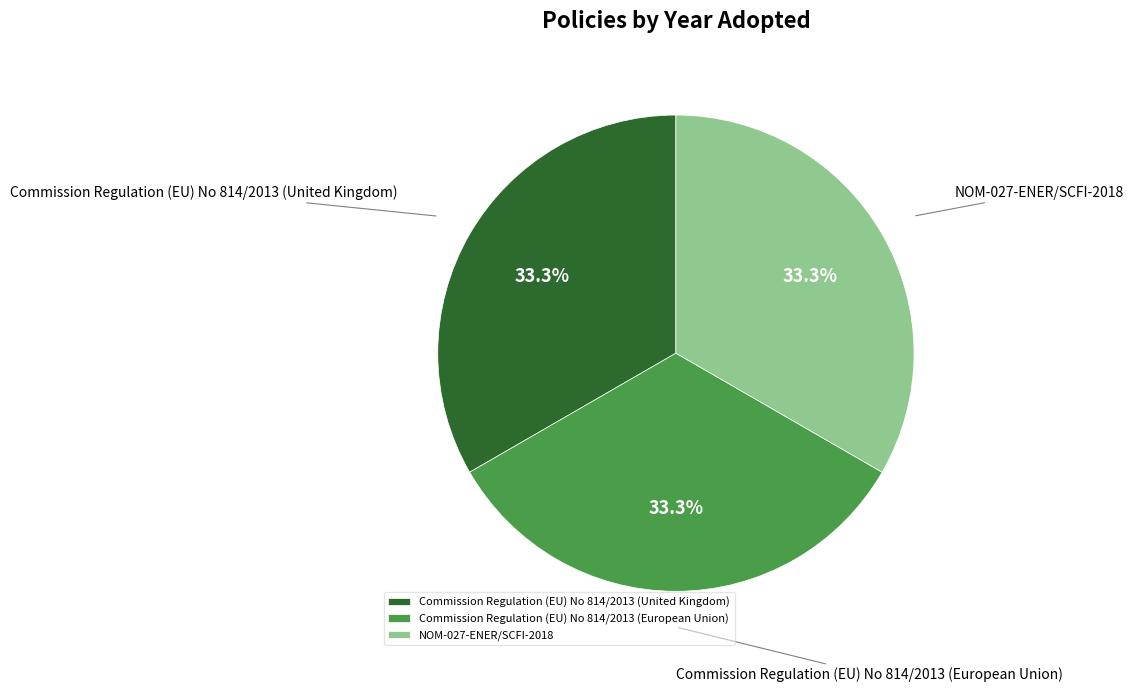

What is the ratio of the value at Commission Regulation (EU) No 814/2013 (European Union) to the value at Commission Regulation (EU) No 814/2013 (United Kingdom)?

1.0